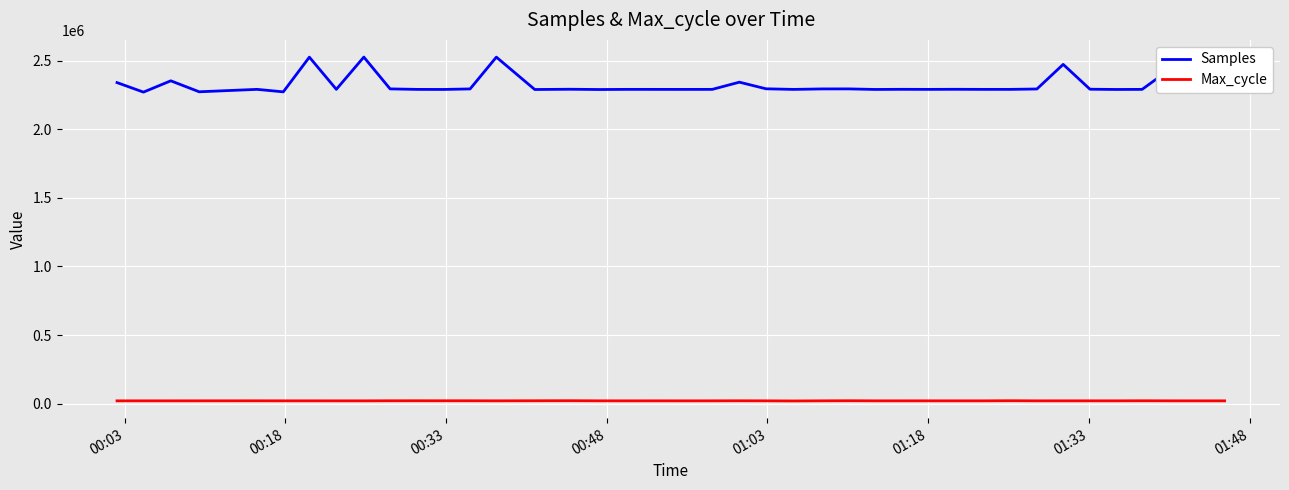

True or false: Max_cycle and Samples intersect in this chart.

False